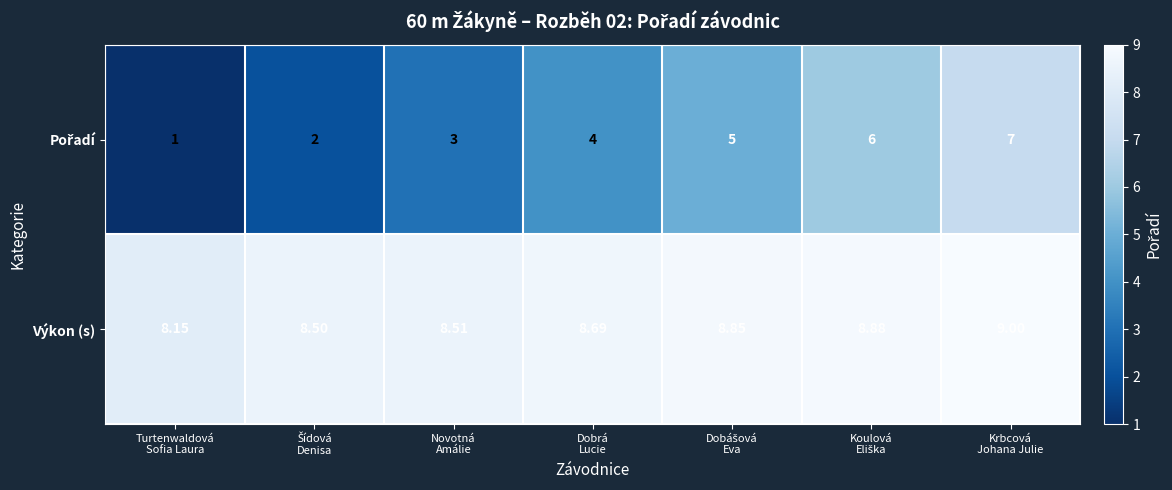

Which label corresponds to the smallest value in the chart?

Turtenwaldová
Sofia Laura